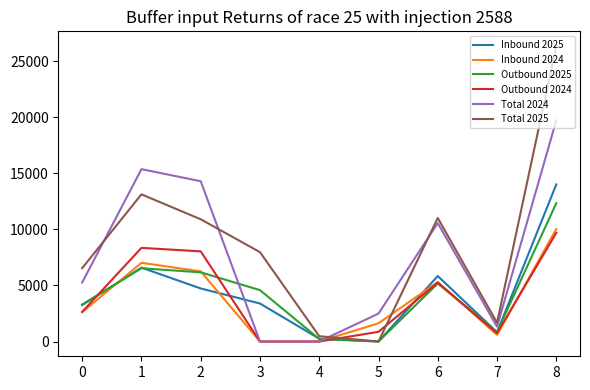

What is the difference between the Total 2024 values at 7 and 3?

1324